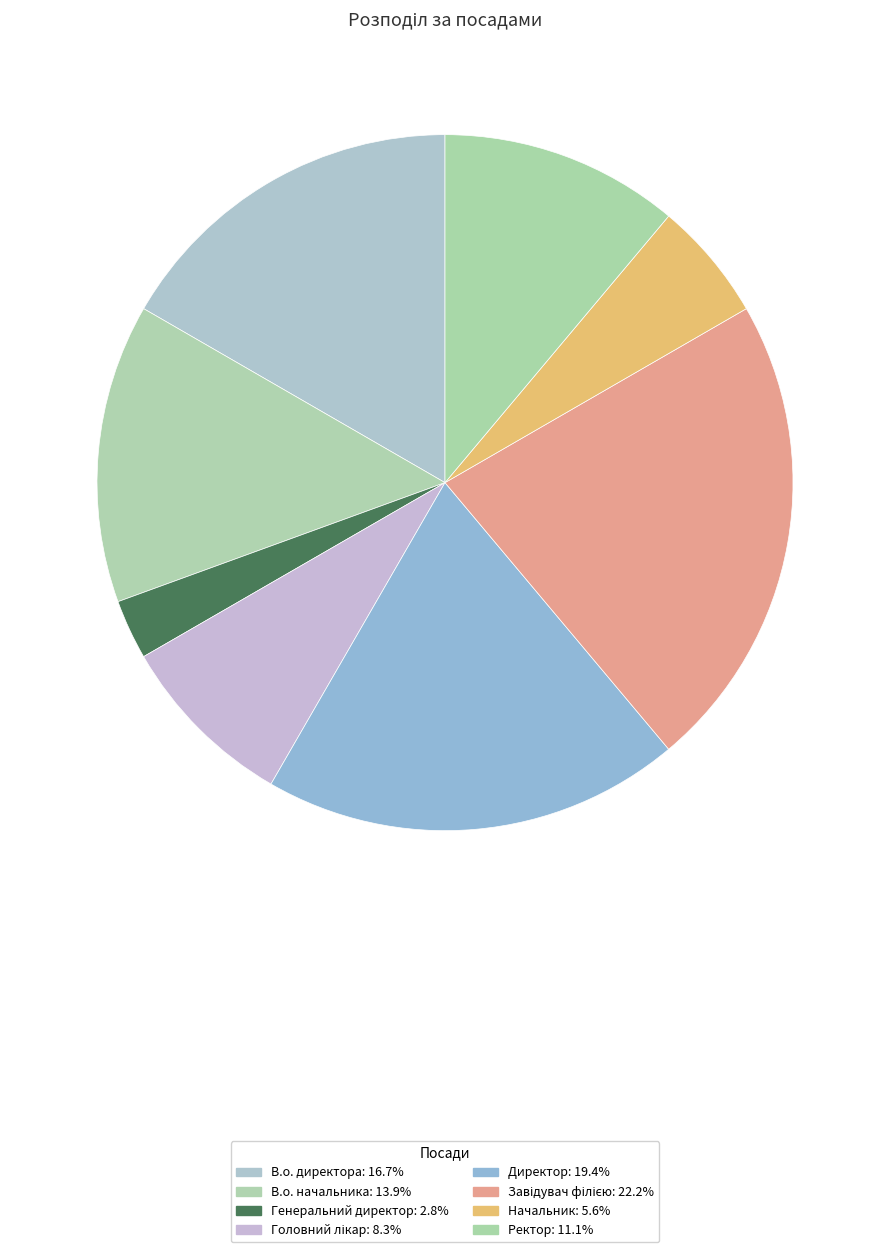

The Директор slice represents 13% of the pie. True or false?

False